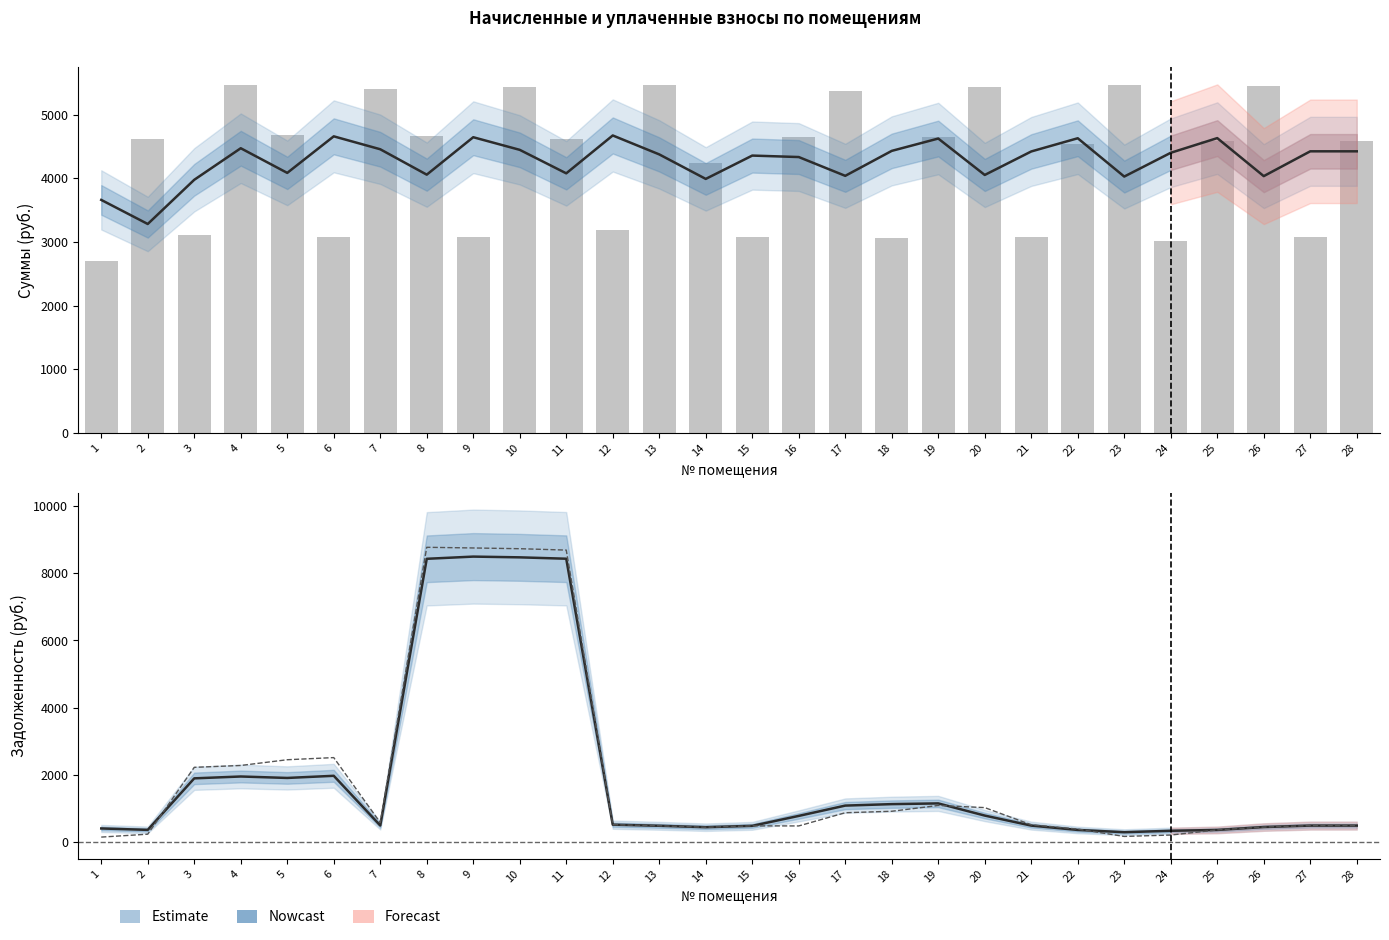

Is it true that начислено (бары) equals 5466.5 at 13?

True